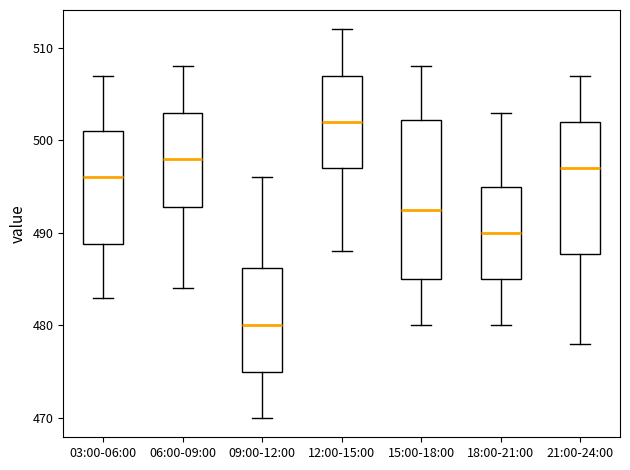

Comparing the boxes themselves (not the whiskers), which one is the tallest?

15:00-18:00